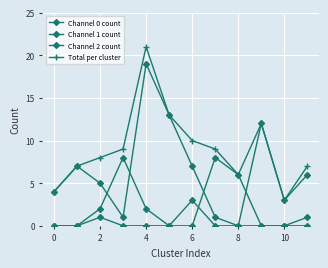

Count the number of data series in this chart.

4